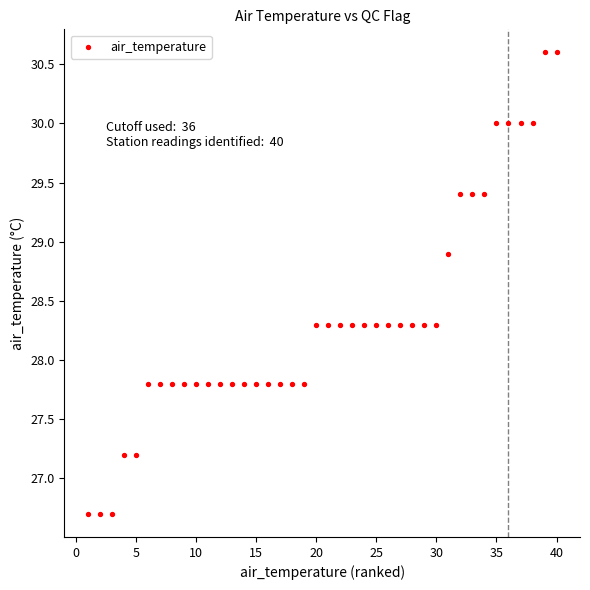

What is the range of Y values (max minus min)?

3.9